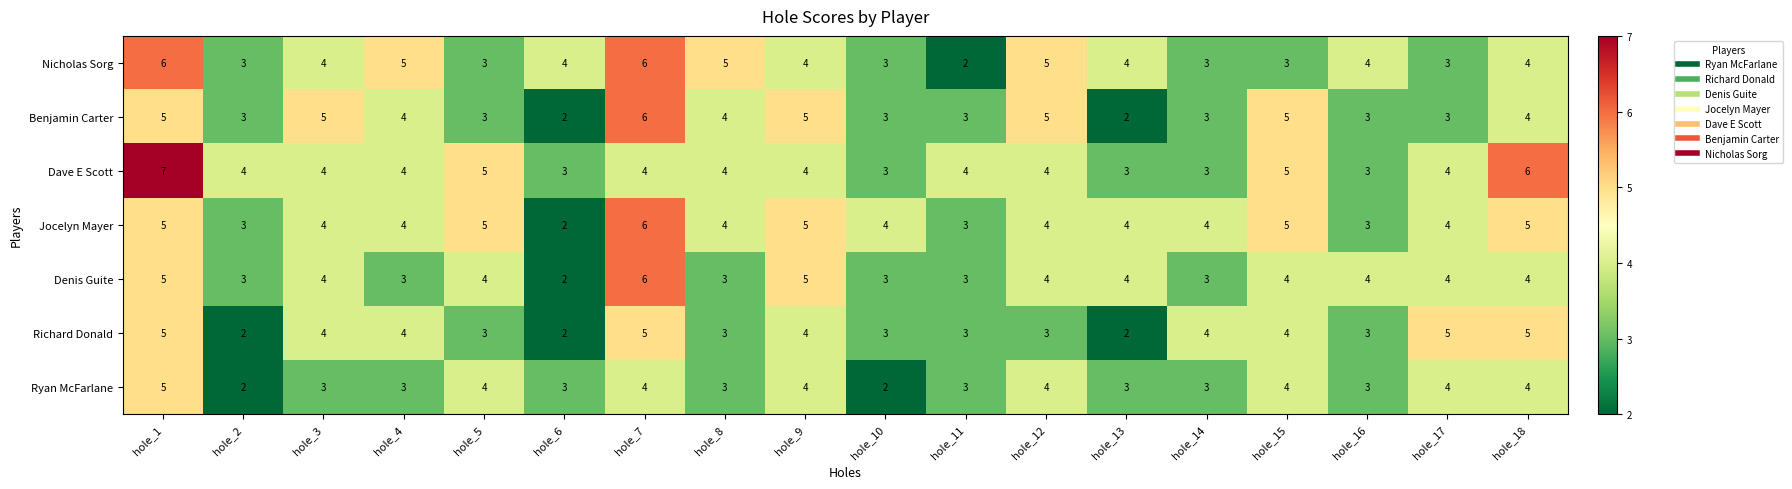

At which category does the chart reach its peak across all series?

hole_1